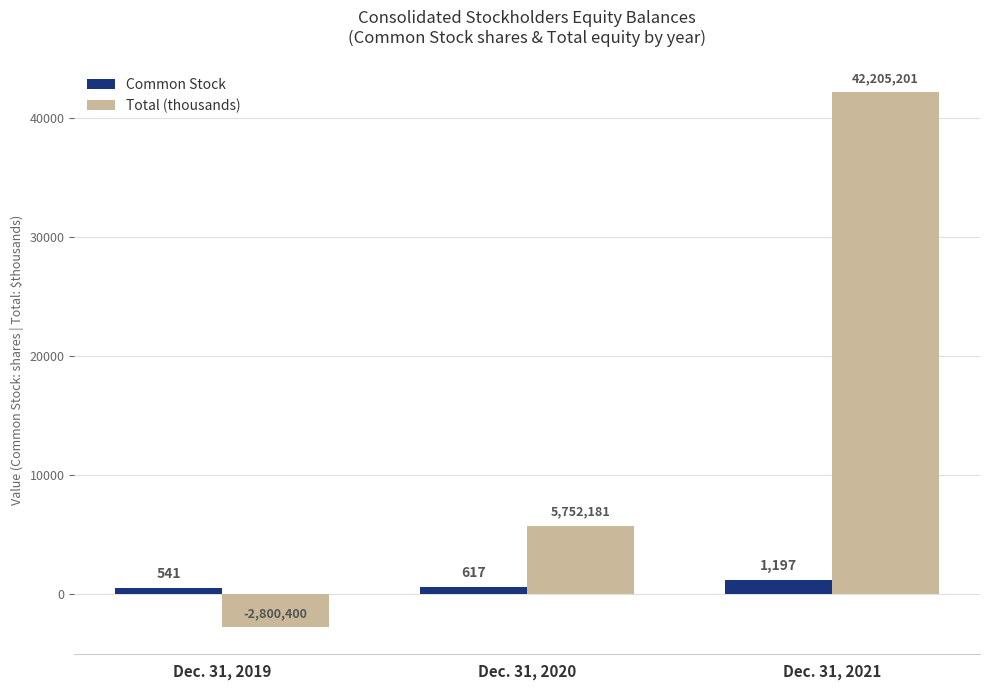

At how many categories does at least one series exceed 27854?

1